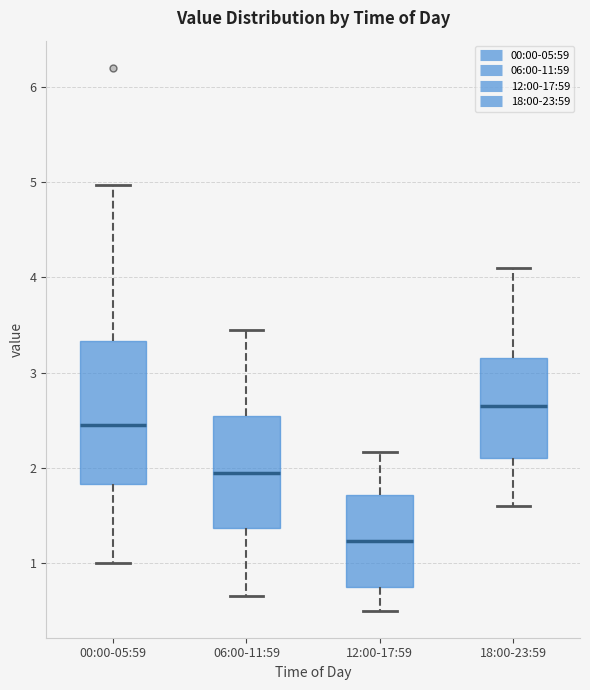

Which box's median line is the lowest?

12:00-17:59